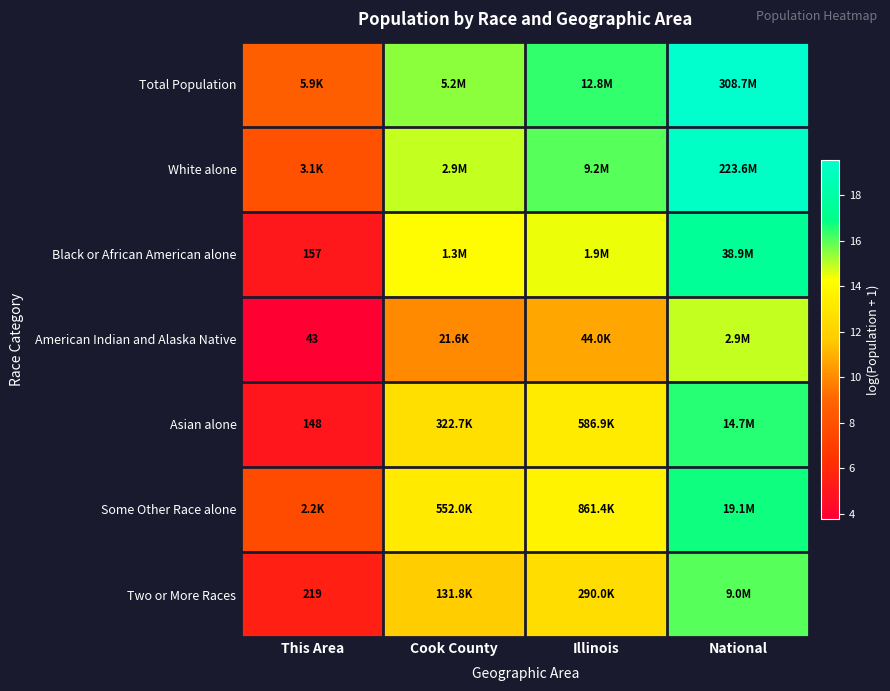

What is the minimum value shown in the chart?

3.8